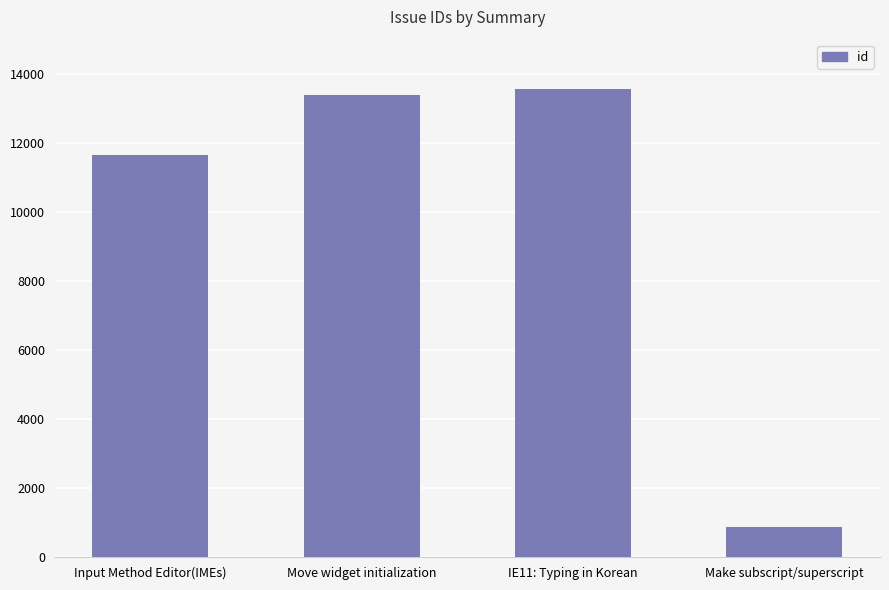

Rank the categories by value from highest to lowest.

IE11: Typing in Korean, Move widget initialization, Input Method Editor(IMEs), Make subscript/superscript